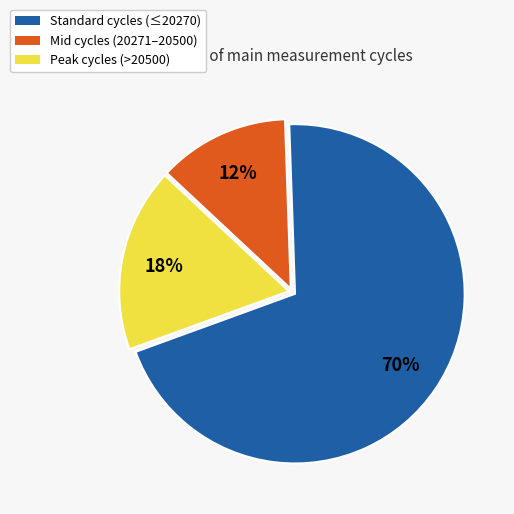

Rank the categories by value from highest to lowest.

Standard cycles (≤20270), Peak cycles (>20500), Mid cycles (20271–20500)